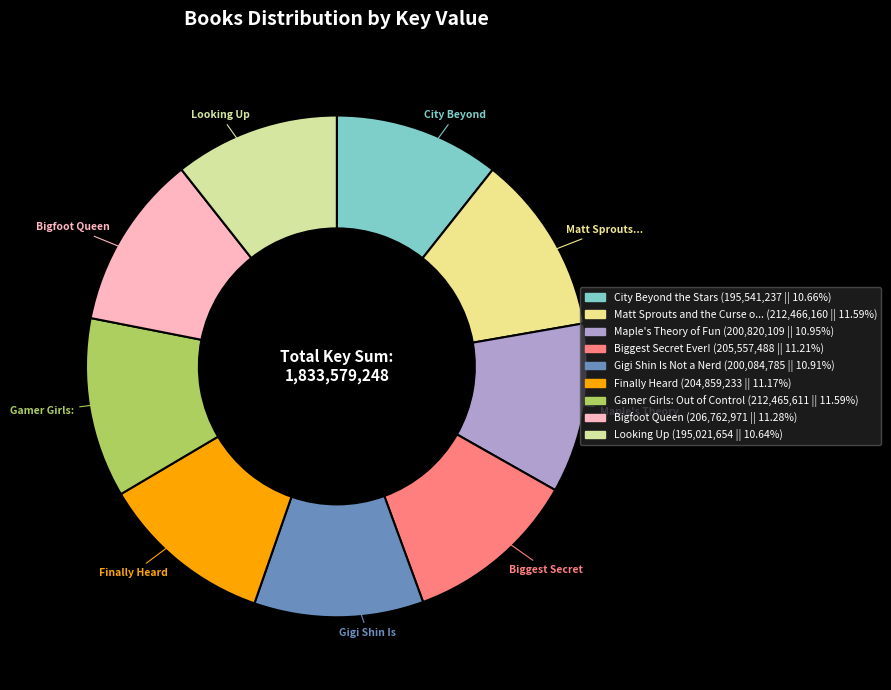

Count the number of slices in the pie.

9